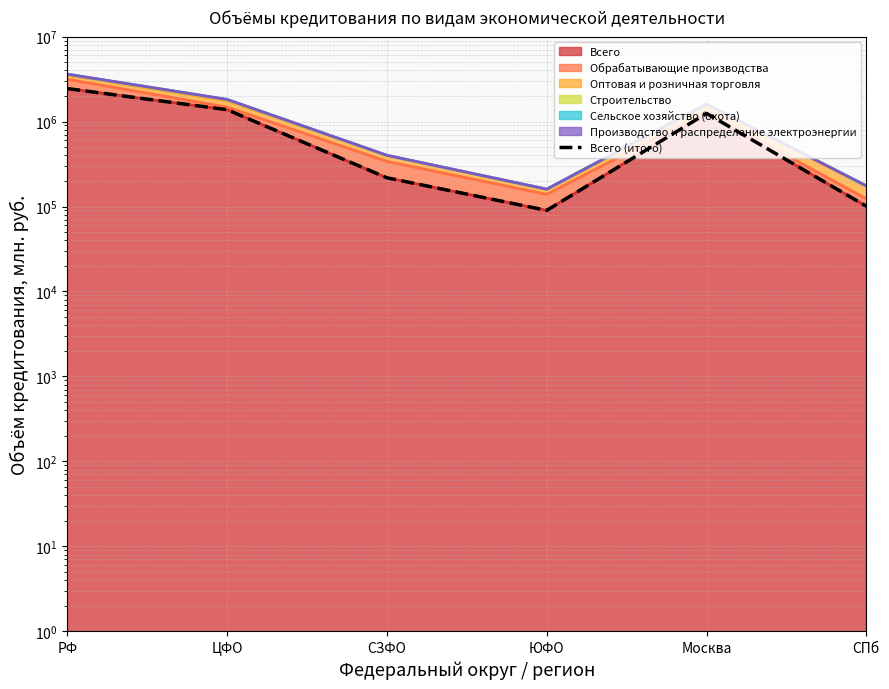

Is it true that the value at РФ is 4110330?

False